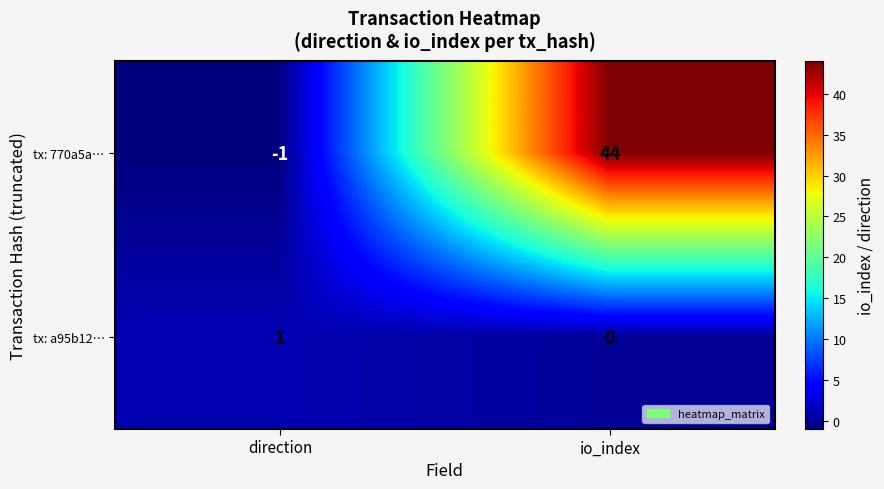

What is the sum of all tx: 770a5a… values?

43